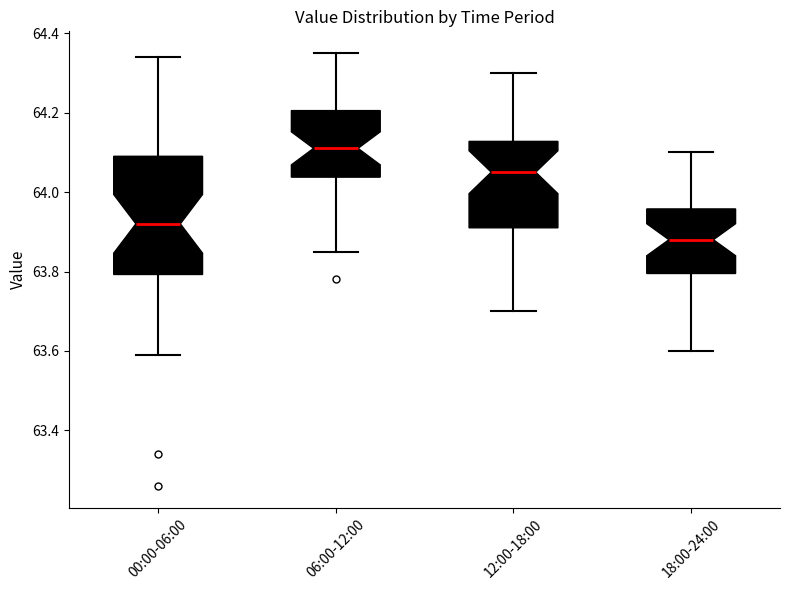

Reading left to right, read every box against the y-axis: the position of its median line, the range the box covers, and the ends of its whiskers. The values are not printed on the chart, so give them approximately, as read against the axis.

00:00-06:00: median 63.92, box 63.80 to 64.10, whiskers 63.60 to 64.34
06:00-12:00: median 64.12, box 64.04 to 64.20, whiskers 63.86 to 64.36
12:00-18:00: median 64.06, box 63.92 to 64.12, whiskers 63.70 to 64.30
18:00-24:00: median 63.88, box 63.80 to 63.96, whiskers 63.60 to 64.10